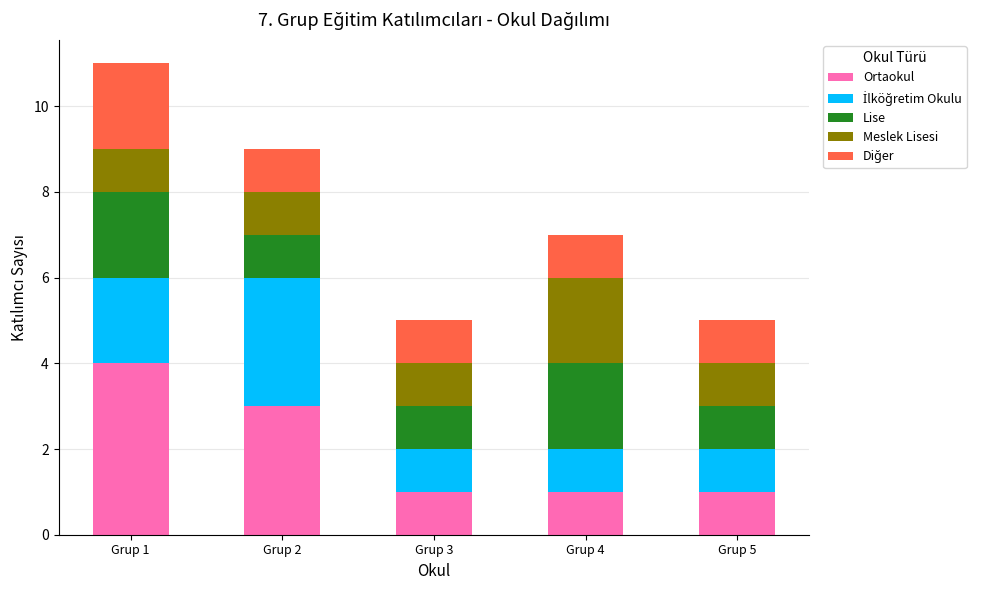

At which category is the sum across all series the highest?

Grup 1